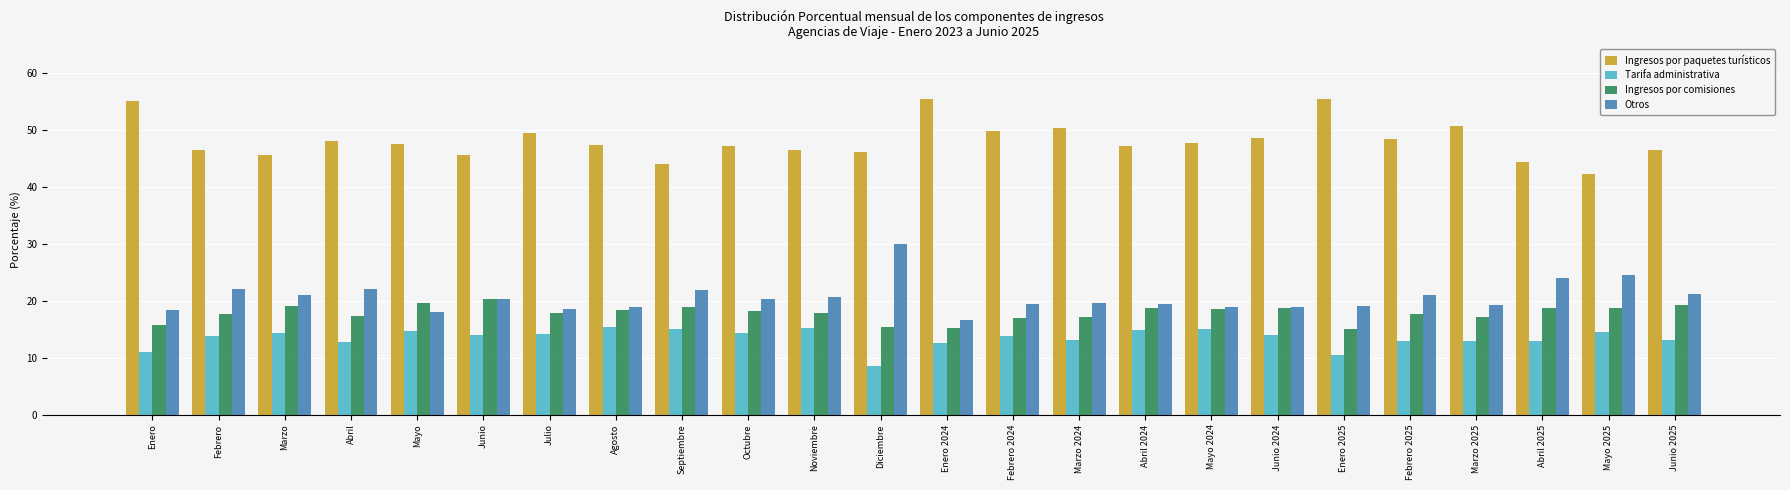

Is the value of Otros at Mayo 2024 greater than the value of Ingresos por paquetes turísticos at Junio 2024?

No